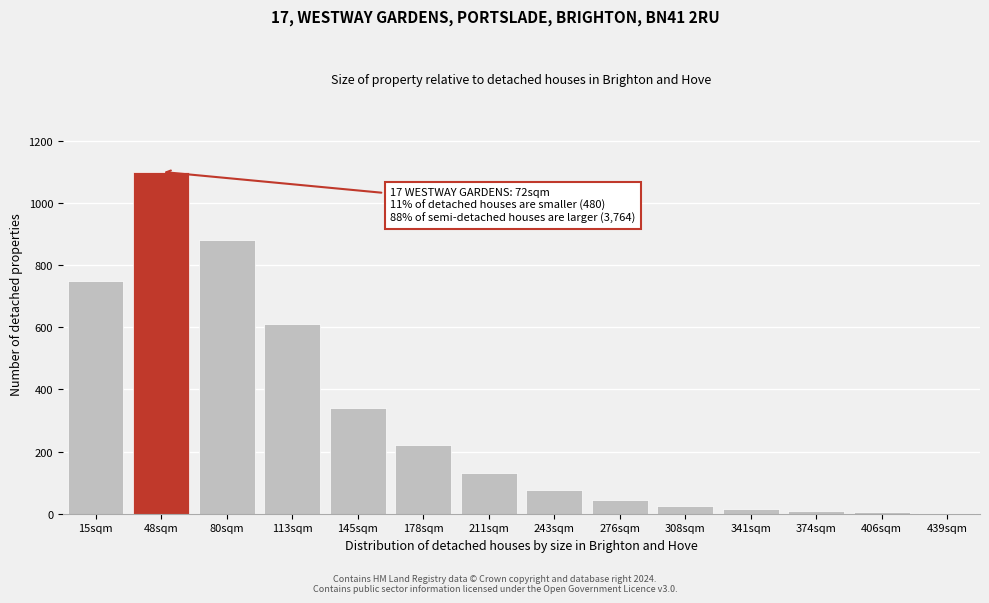

What is the greatest value displayed?

1100